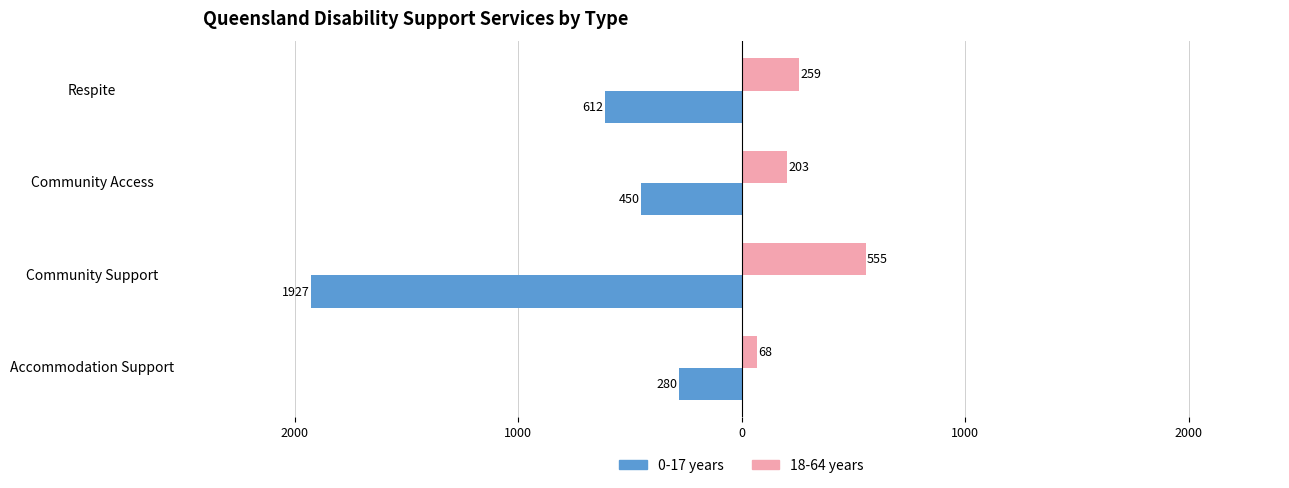

Reading left to right, list all the values displayed in this chart.

0-17 years: -280	-1927	-450	-612
18-64 years: 68	555	203	259